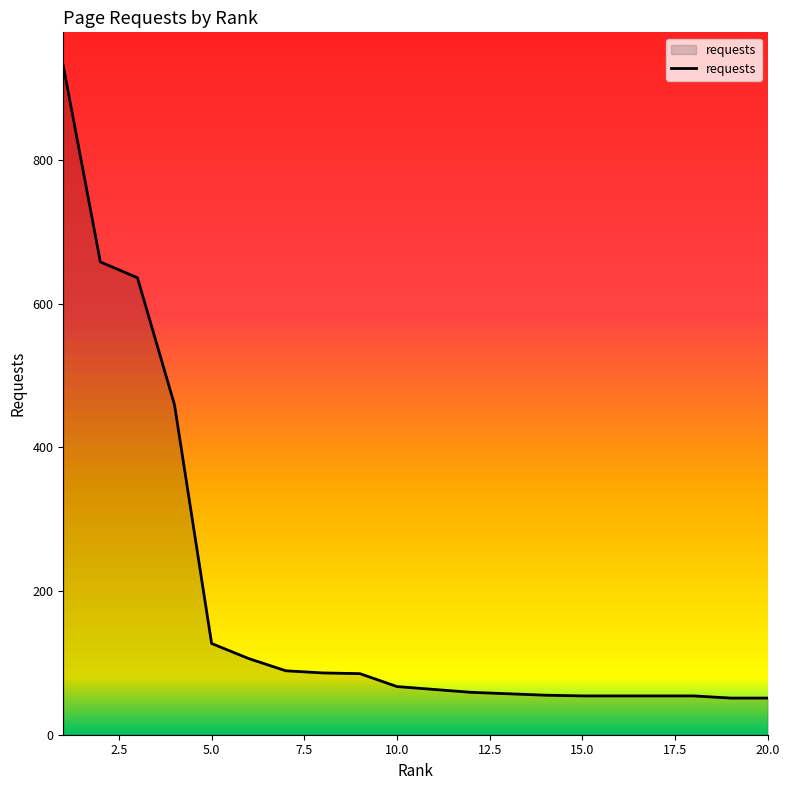

What is the smallest value displayed?

51